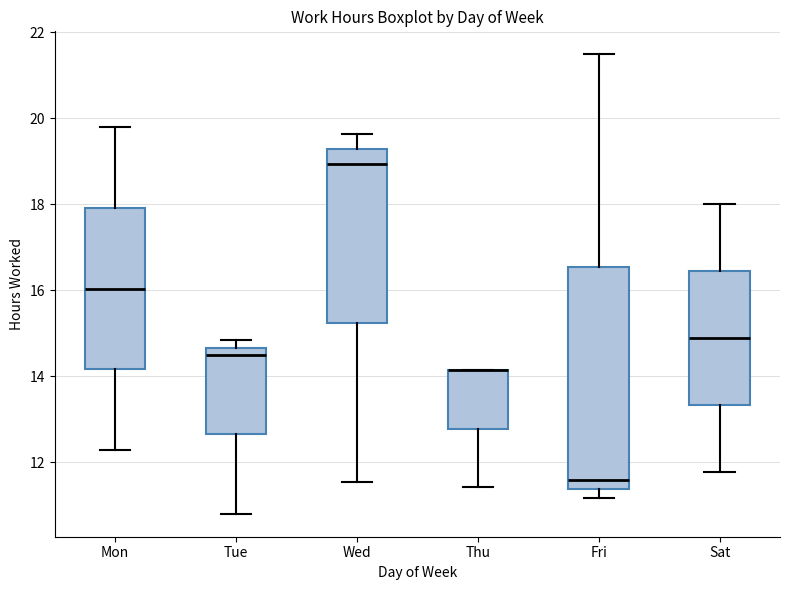

Reading left to right, transcribe this box plot: for each box, give where its median line is, the range the box spans, and where its two whiskers end, as read against the y-axis. The values are not printed on the chart, so give them approximately, as read against the axis.

Mon: median 16.0, box 14.2 to 18.0, whiskers 12.2 to 19.8
Tue: median 14.4, box 12.6 to 14.6, whiskers 10.8 to 14.8
Wed: median 19.0, box 15.2 to 19.2, whiskers 11.6 to 19.6
Thu: median 14.2 (drawn on the box's upper edge), box 12.8 to 14.2, whiskers 11.4 to 14.2
Fri: median 11.6, box 11.4 to 16.6, whiskers 11.2 to 21.4
Sat: median 14.8, box 13.4 to 16.4, whiskers 11.8 to 18.0